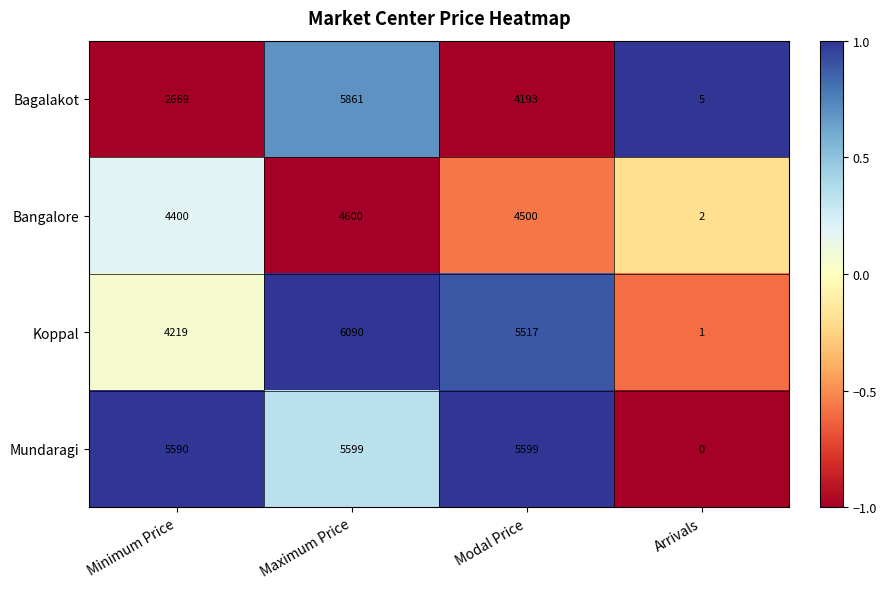

Reading left to right, transcribe all the data shown in this chart.

Bagalakot: Minimum Price=2669	Maximum Price=5861	Modal Price=4193	Arrivals=5
Bangalore: Minimum Price=4400	Maximum Price=4600	Modal Price=4500	Arrivals=2
Koppal: Minimum Price=4219	Maximum Price=6090	Modal Price=5517	Arrivals=1
Mundaragi: Minimum Price=5590	Maximum Price=5599	Modal Price=5599	Arrivals=0